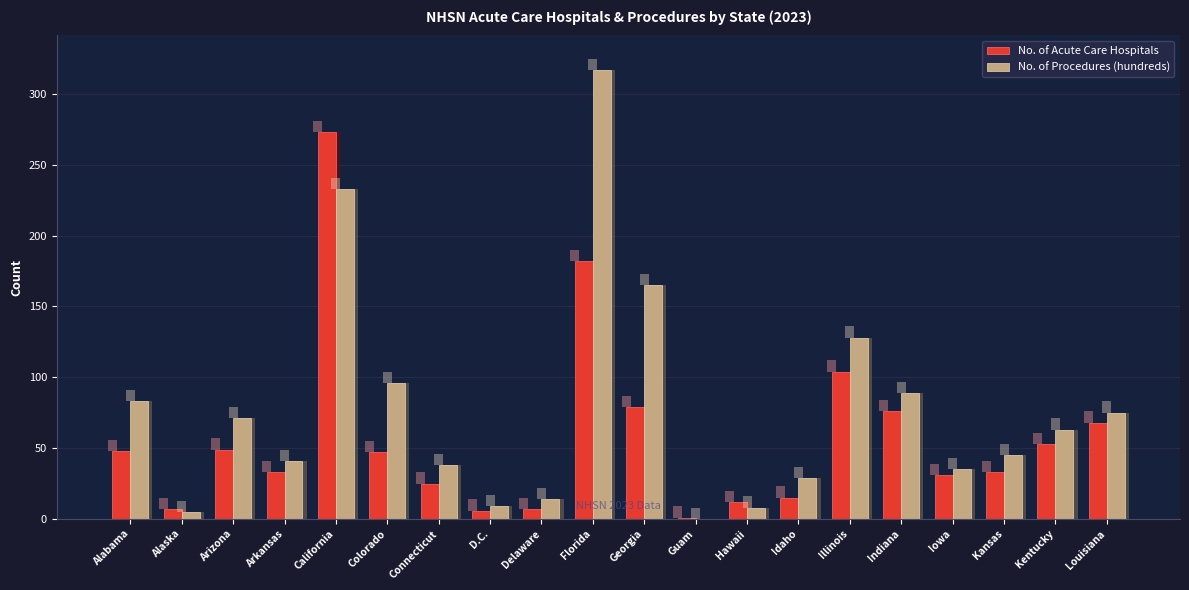

Reading left to right, transcribe all the data shown in this chart.

No. of Acute Care Hospitals: 48	7	49	33	273	47	25	6	7	182	79	1	12	15	104	76	31	33	53	68
No. of Procedures (hundreds): 83	5	71	41	233	96	38	9	14	317	165	0	8	29	128	89	35	45	63	75